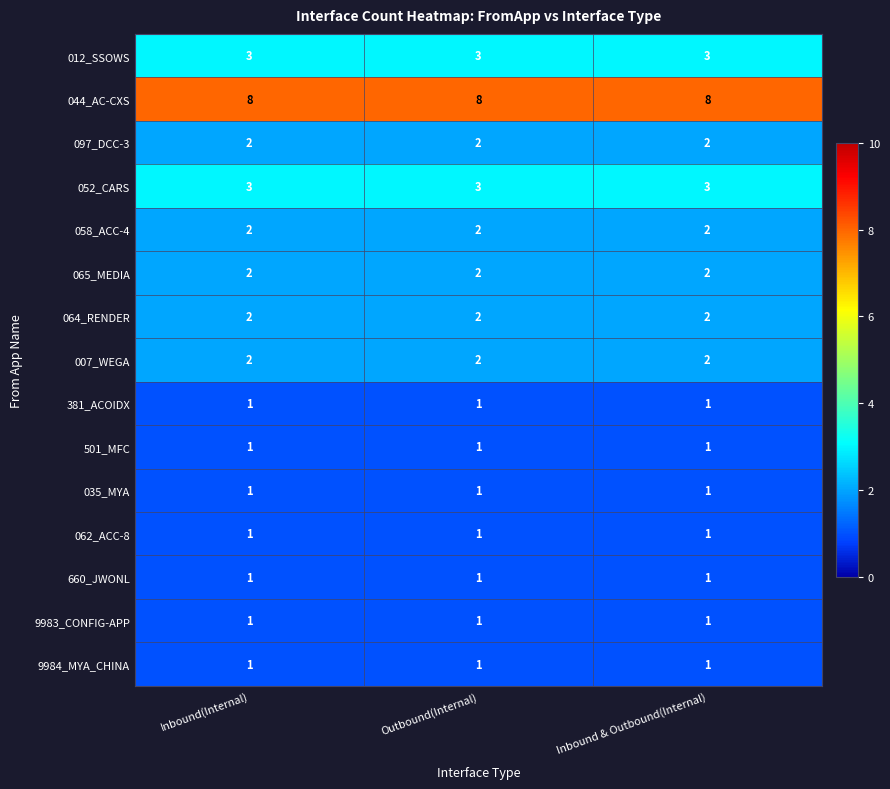

What is the difference between the highest and lowest values at Inbound(Internal)?

7